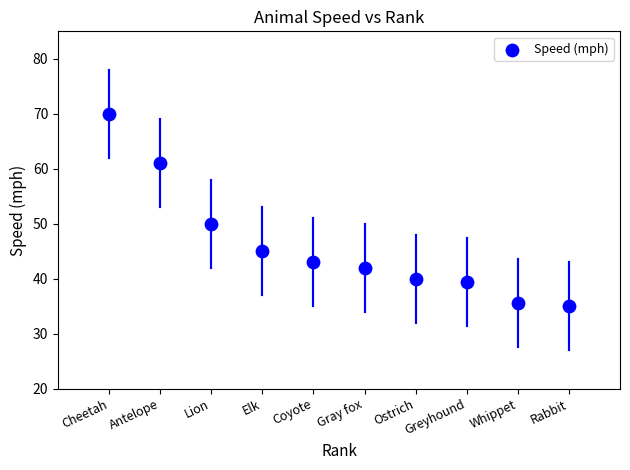

What is the range of Y values (max minus min)?

35.0